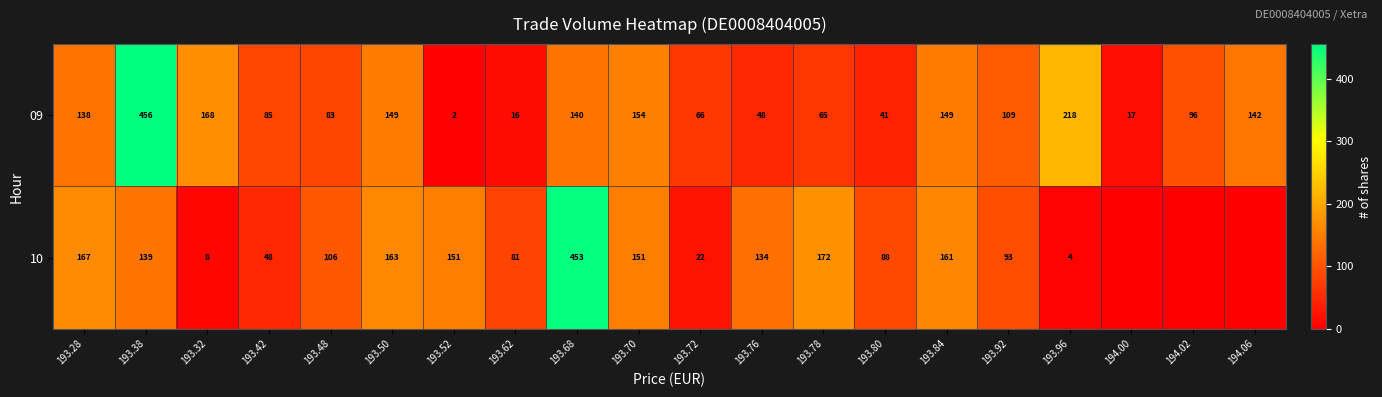

The 10 series shows 453 at 193.68. True or false?

True